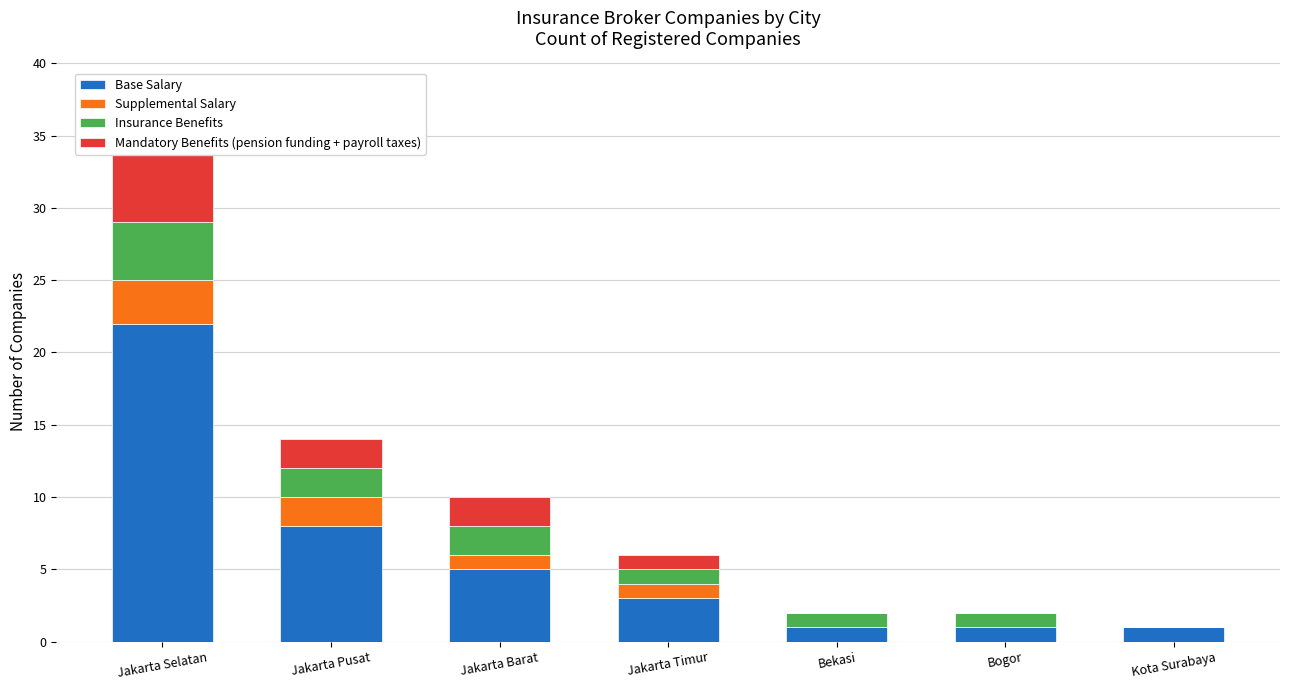

Where does the Supplemental Salary series first go above 1?

Jakarta Selatan